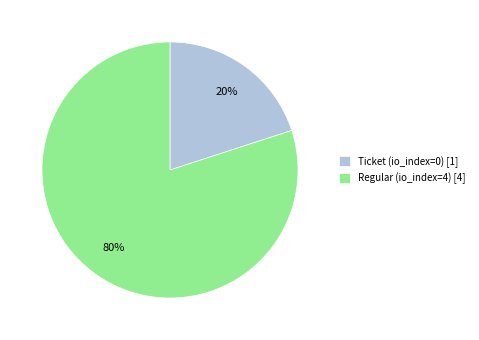

How many slices are in this pie chart?

2